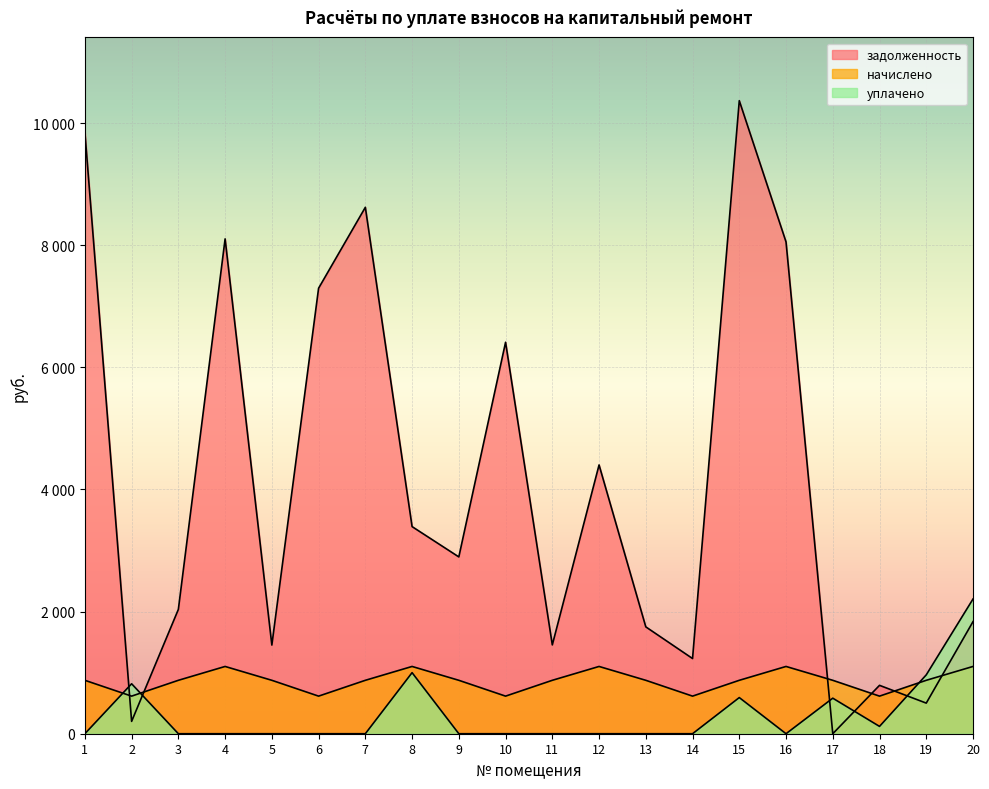

What are all the series names shown in the legend?

задолженность, начислено, уплачено